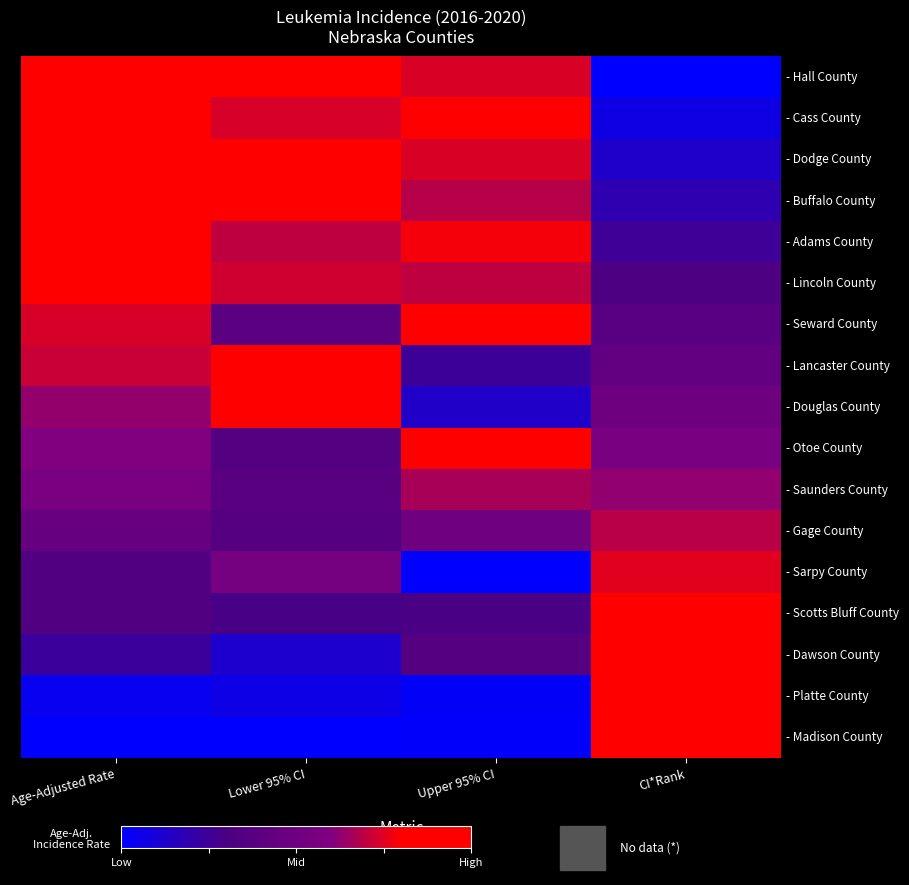

Reading left to right, list all the values displayed in this chart.

- Hall County: Age-Adjusted Rate=1.0	Lower 95% CI=1.0	Upper 95% CI=0.7	CI*Rank=0.0
- Cass County: Age-Adjusted Rate=1.0	Lower 95% CI=0.7	Upper 95% CI=1.0	CI*Rank=0.1
- Dodge County: Age-Adjusted Rate=0.9	Lower 95% CI=0.8	Upper 95% CI=0.7	CI*Rank=0.1
- Buffalo County: Age-Adjusted Rate=0.9	Lower 95% CI=0.8	Upper 95% CI=0.7	CI*Rank=0.2
- Adams County: Age-Adjusted Rate=0.8	Lower 95% CI=0.7	Upper 95% CI=0.8	CI*Rank=0.2
- Lincoln County: Age-Adjusted Rate=0.8	Lower 95% CI=0.7	Upper 95% CI=0.7	CI*Rank=0.3
- Seward County: Age-Adjusted Rate=0.7	Lower 95% CI=0.4	Upper 95% CI=1.0	CI*Rank=0.4
- Lancaster County: Age-Adjusted Rate=0.7	Lower 95% CI=1.0	Upper 95% CI=0.2	CI*Rank=0.4
- Douglas County: Age-Adjusted Rate=0.6	Lower 95% CI=1.0	Upper 95% CI=0.1	CI*Rank=0.5
- Otoe County: Age-Adjusted Rate=0.6	Lower 95% CI=0.3	Upper 95% CI=0.8	CI*Rank=0.6
- Saunders County: Age-Adjusted Rate=0.6	Lower 95% CI=0.4	Upper 95% CI=0.7	CI*Rank=0.6
- Gage County: Age-Adjusted Rate=0.5	Lower 95% CI=0.4	Upper 95% CI=0.5	CI*Rank=0.7
- Sarpy County: Age-Adjusted Rate=0.3	Lower 95% CI=0.5	Upper 95% CI=0.0	CI*Rank=0.8
- Scotts Bluff County: Age-Adjusted Rate=0.3	Lower 95% CI=0.3	Upper 95% CI=0.3	CI*Rank=0.8
- Dawson County: Age-Adjusted Rate=0.2	Lower 95% CI=0.1	Upper 95% CI=0.4	CI*Rank=0.9
- Platte County: Age-Adjusted Rate=0.0	Lower 95% CI=0.1	Upper 95% CI=0.0	CI*Rank=0.9
- Madison County: Age-Adjusted Rate=0.0	Lower 95% CI=0.0	Upper 95% CI=0.0	CI*Rank=1.0